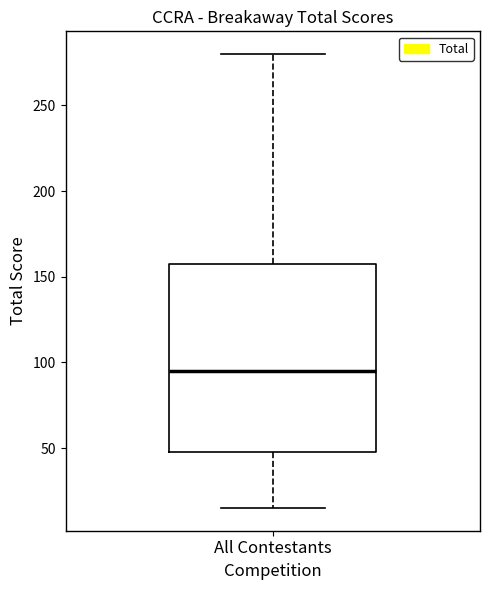

Transcribe this box plot: give where the median line is, the range the box spans, and where the two whiskers end, as read against the y-axis. The values are not printed on the chart, so give them approximately, as read against the axis.

median 95, box 50 to 160, whiskers 15 to 280